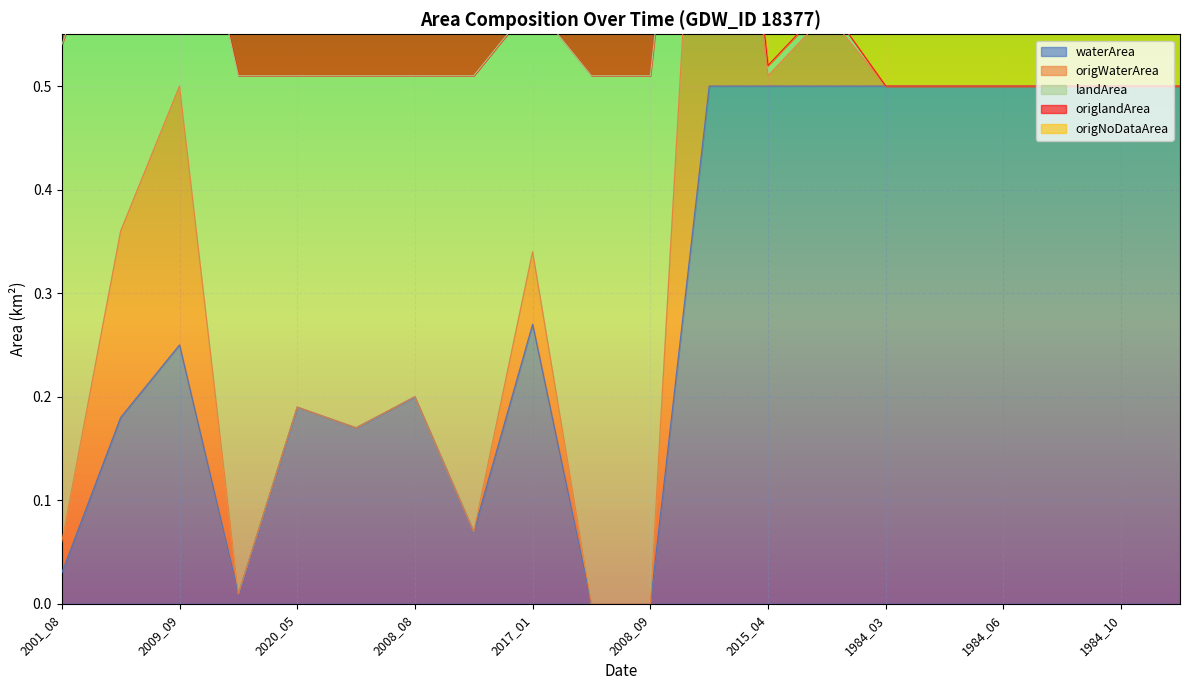

Which series has the largest total across all categories?

origNoDataArea